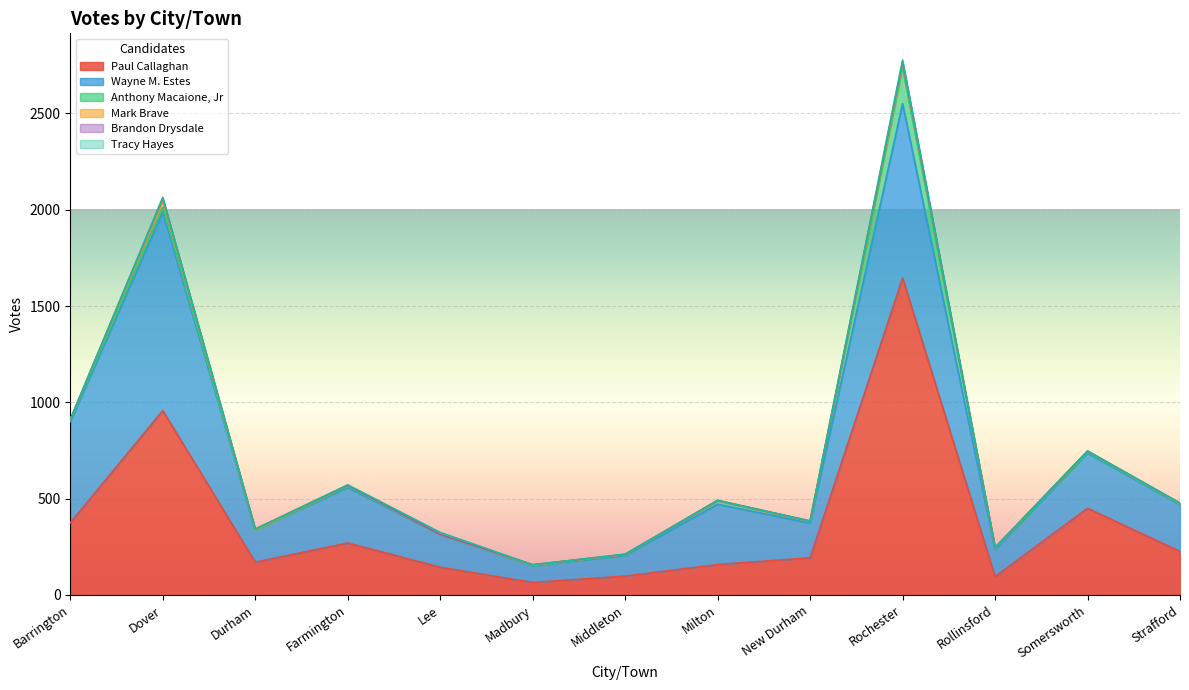

At which label is Tracy Hayes closest to 5?

Dover